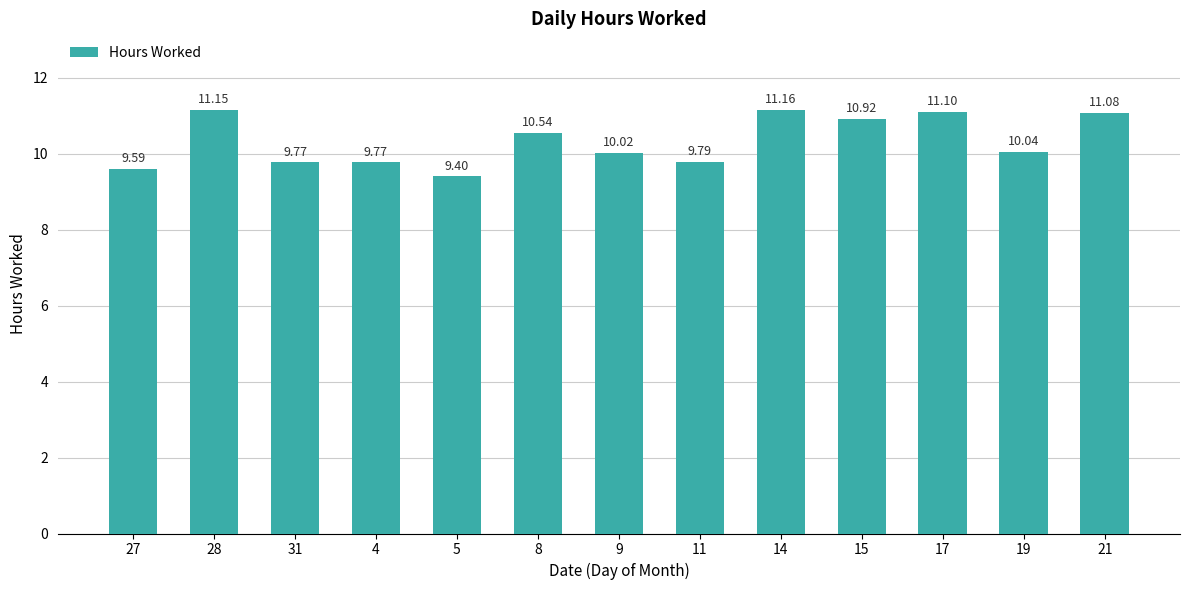

What is the change in value from 5 to 21?

+1.7